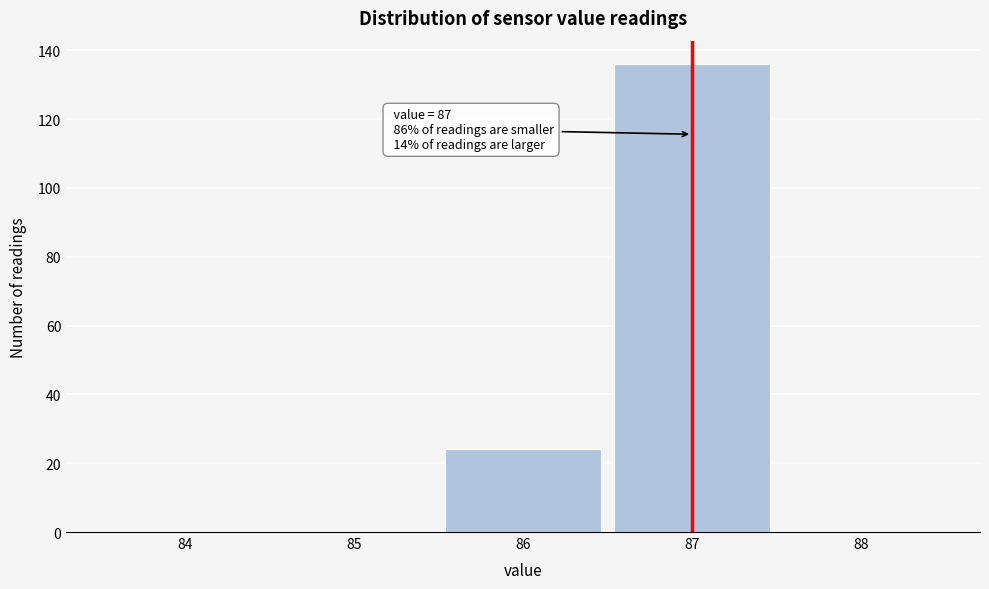

Over which range of the x-axis is the bar tallest?

86.5 to 87.5